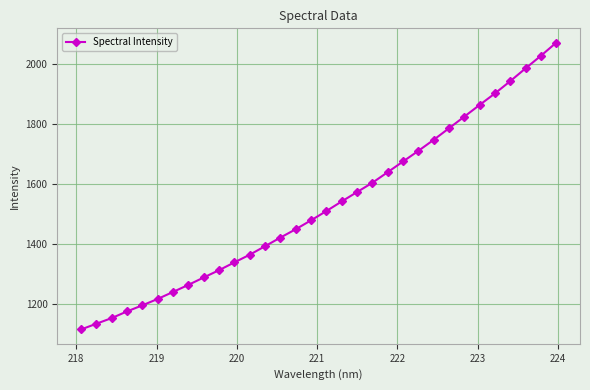

How many values are below 1509?

16